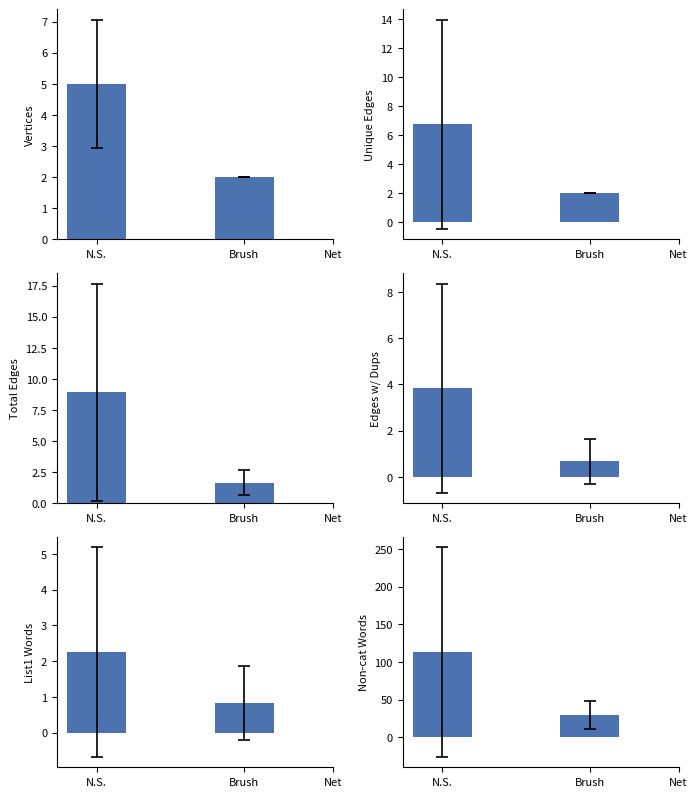

Where is List1 Word Count nearest to the value 1?

Brush